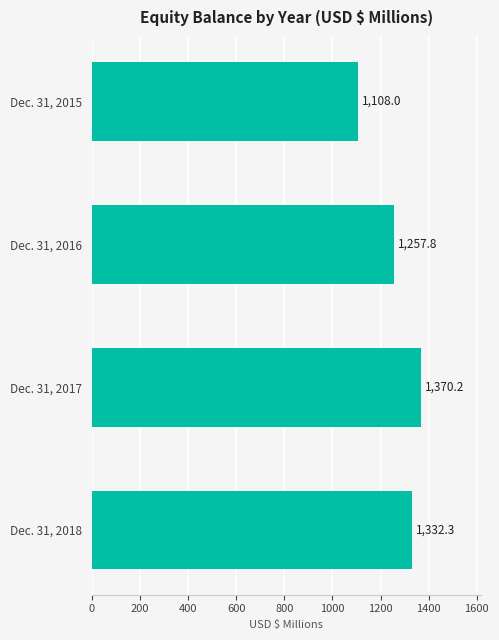

The chart shows a value of 1370.2 at Dec. 31, 2017. True or false?

True